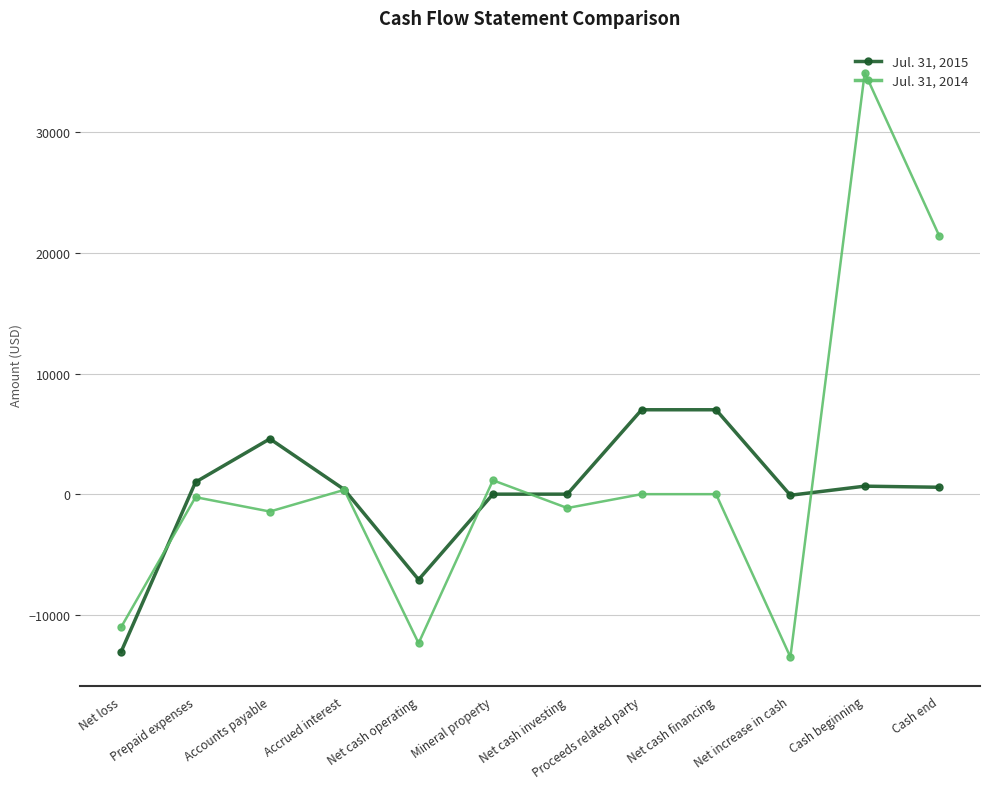

True or false: Jul. 31, 2014 and Jul. 31, 2015 cross at least once.

True